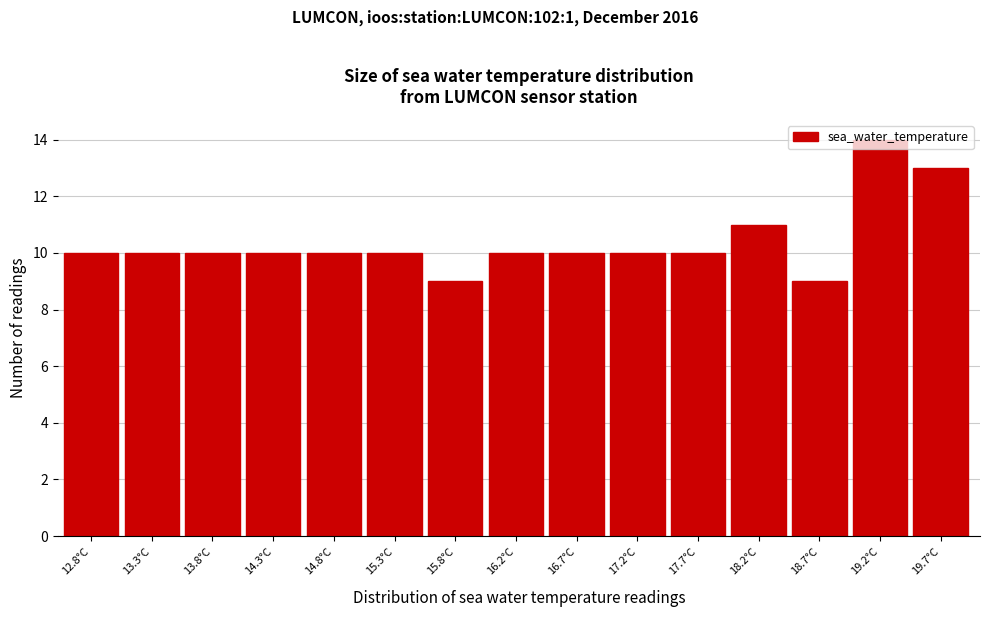

What is the label of the 9th bar from the right?

15.8°C